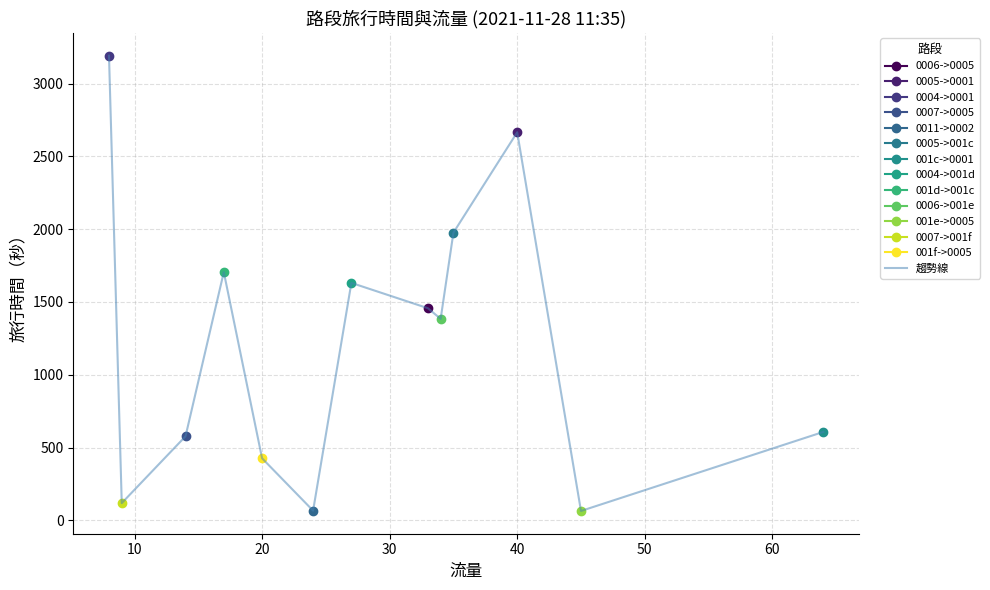

What is the difference between the values at 60 and 9?

345